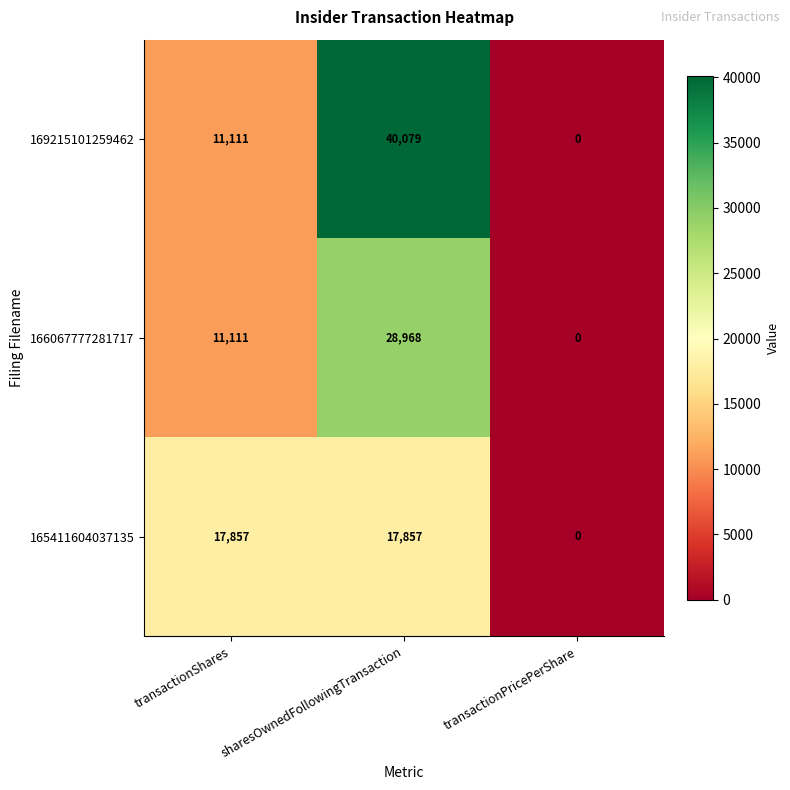

Count the 166067777281717 values in the range 0 to 28968.

3